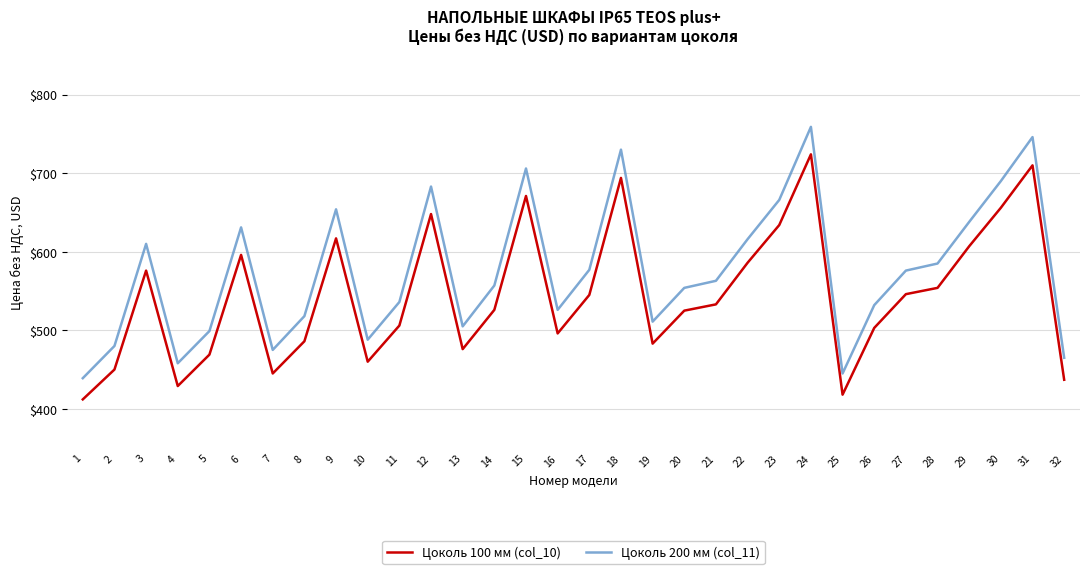

List the series in order of their overall mean, highest first.

Цоколь 200 мм (col_11), Цоколь 100 мм (col_10)